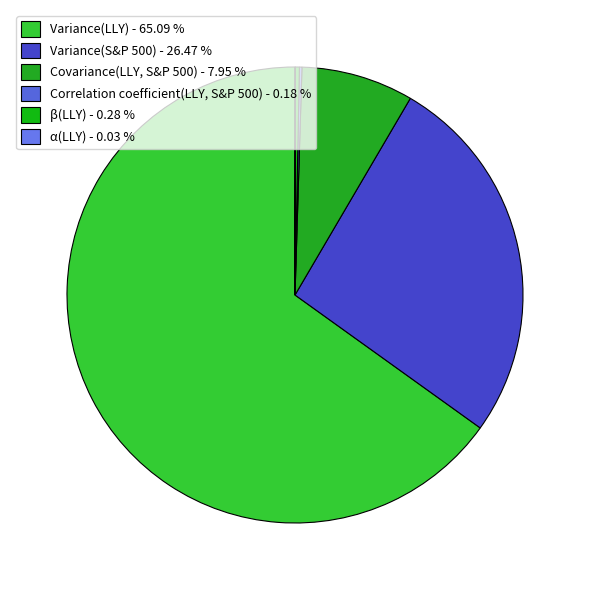

To the nearest percent, what is the average slice percentage?

17%